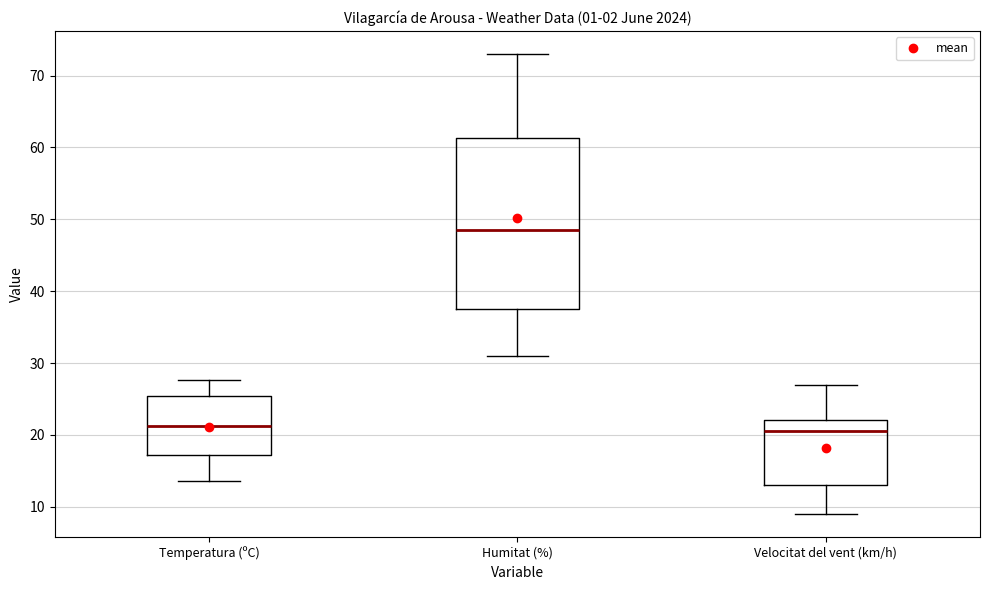

Comparing the boxes themselves (not the whiskers), which one is the tallest?

Humitat (%)